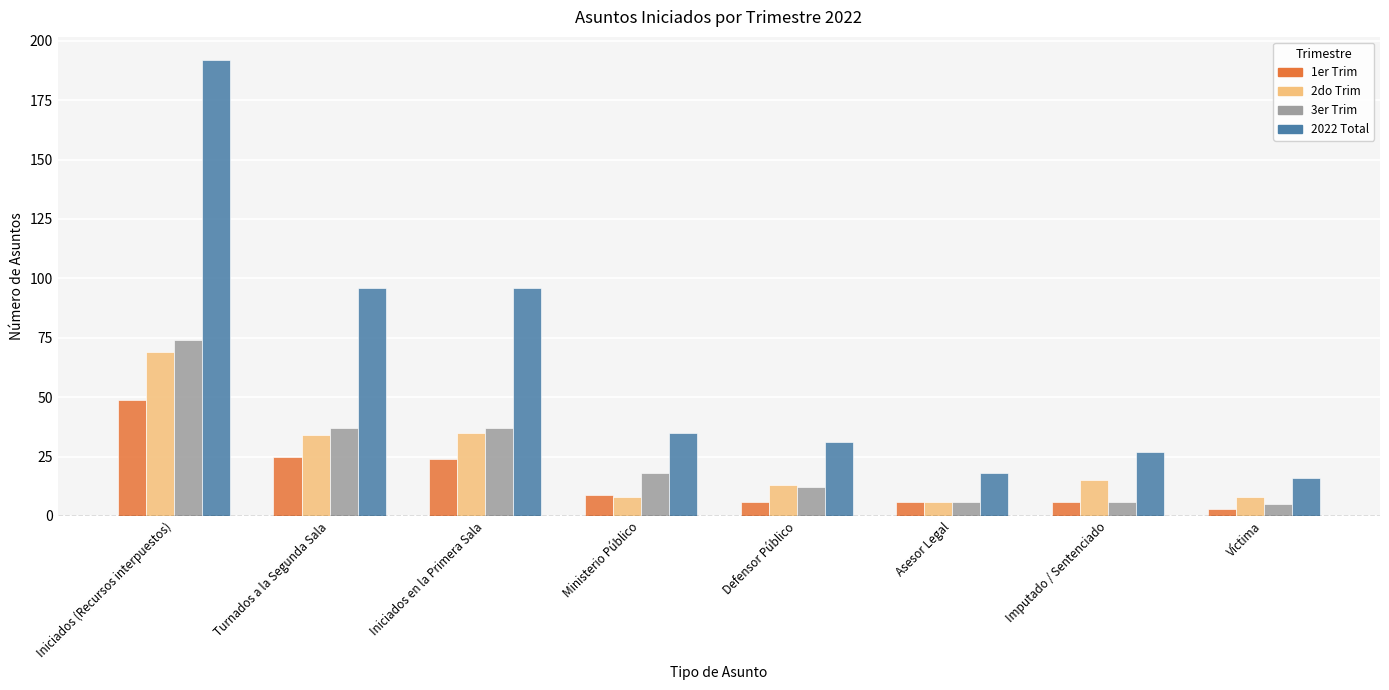

At which category is the sum across all series the highest?

Iniciados (Recursos interpuestos)